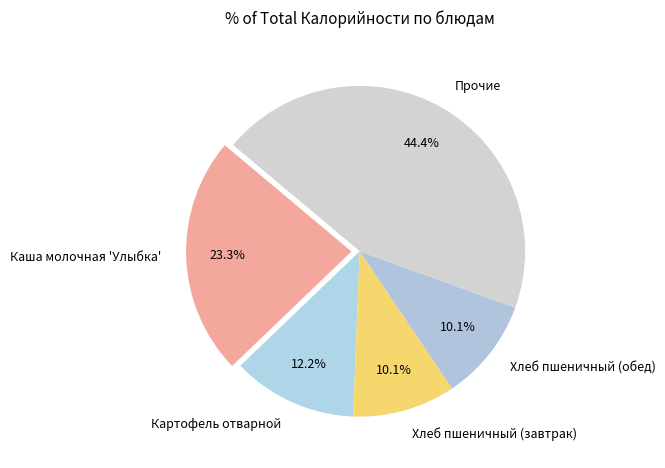

Is Хлеб пшеничный (обед) the majority of the pie?

No